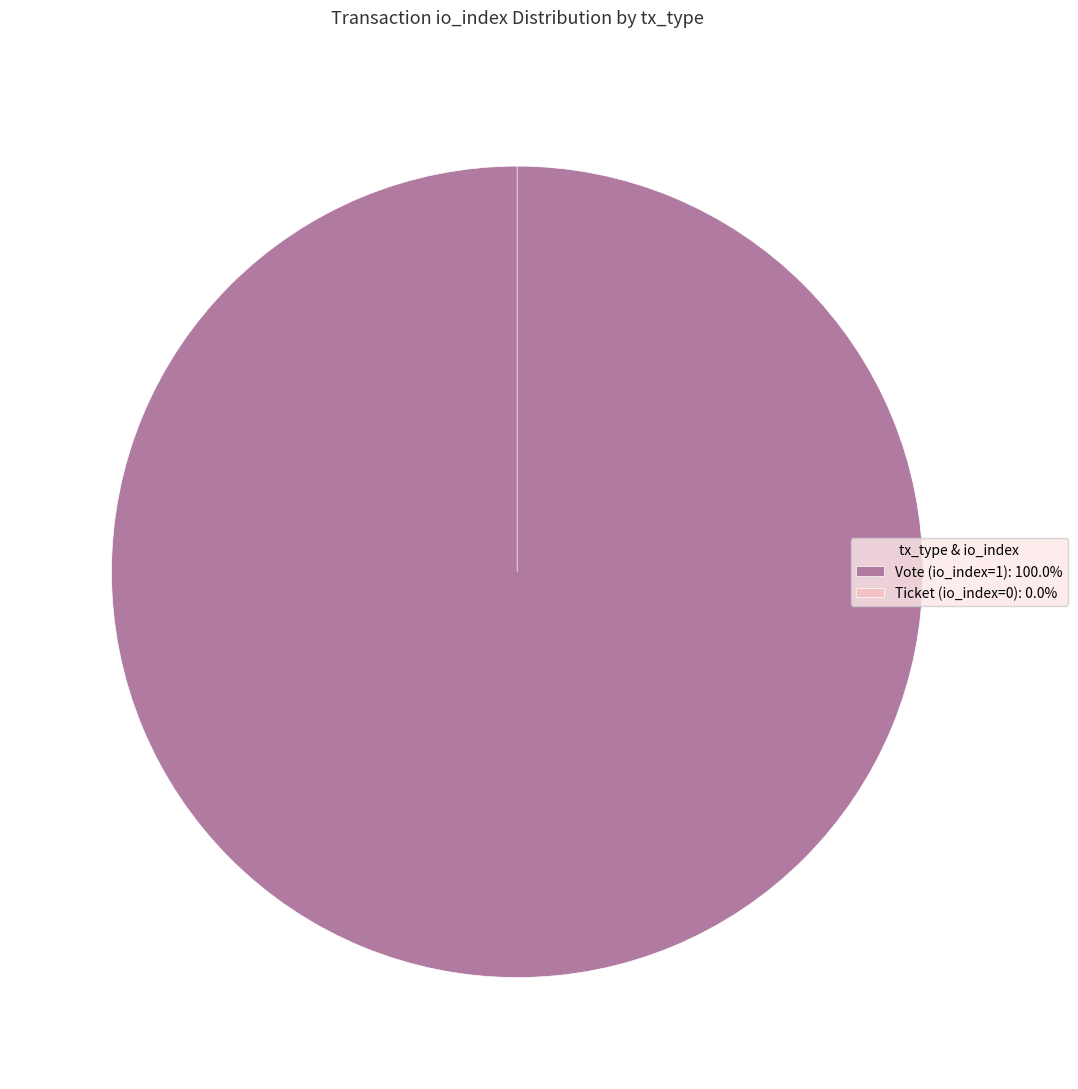

The Ticket (io_index=0) slice represents 0% of the pie. True or false?

True